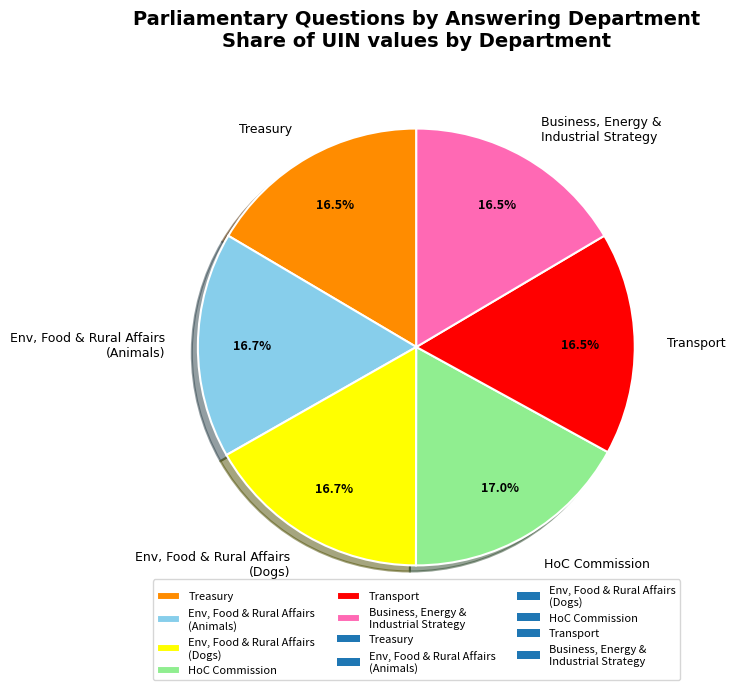

Approximately how many times larger is the value at Env, Food & Rural Affairs (Dogs) compared to HoC Commission?

1.0